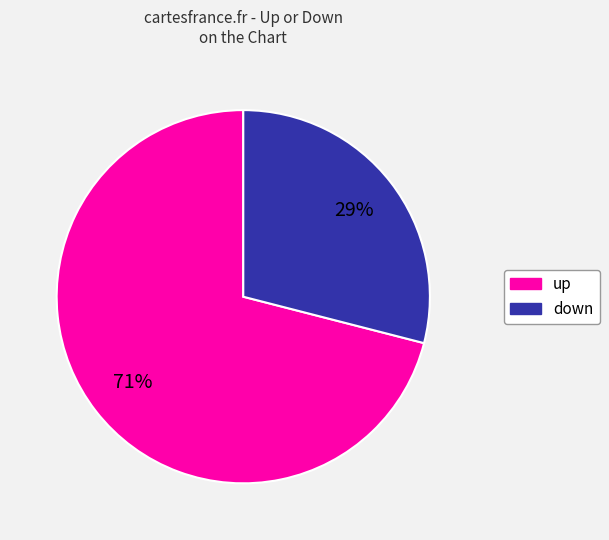

How many slices are in this pie chart?

2